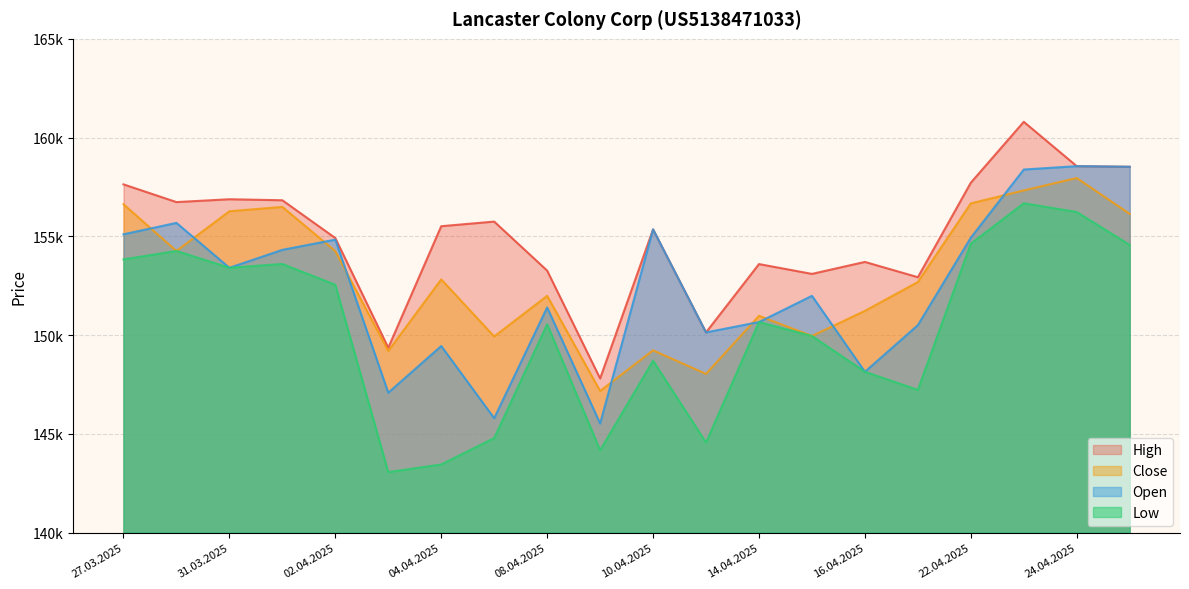

Reading left to right, extract all data points from this chart.

Open: 155106	155683	153411	154319	154835	147086	149451	145795	151403	145530	155353	150139	150663	151990	148146	150507	154934	158384	158555	158524
High: 157633	156736	156880	156829	154916	149362	155515	155749	153268	147807	155353	150139	153598	153101	153707	152933	157717	160800	158555	158524
Low: 153834	154263	153411	153604	152550	143068	143454	144791	150548	144173	148708	144563	150663	149958	148146	147229	154633	156677	156234	154565
Close: 156626	154263	156272	156492	154254	149199	152823	149932	151990	147175	149231	148037	150979	149958	151229	152689	156671	157327	157955	156140